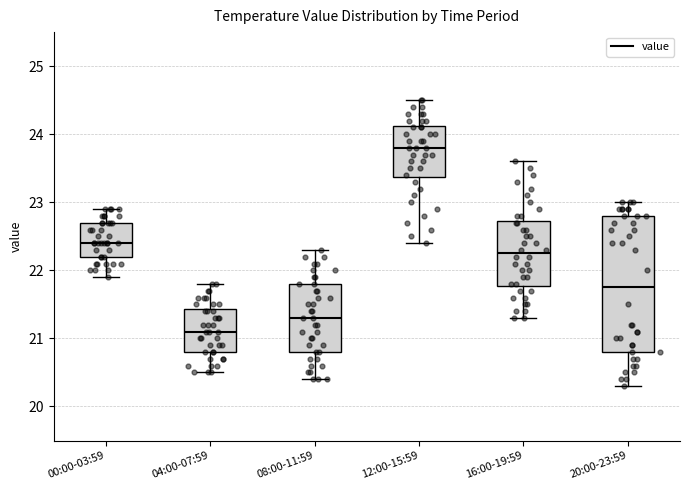

Where does the lower whisker of the box for 16:00-19:59 end on the y-axis? The values are not printed on the chart, so give them approximately, as read against the axis.

21.3